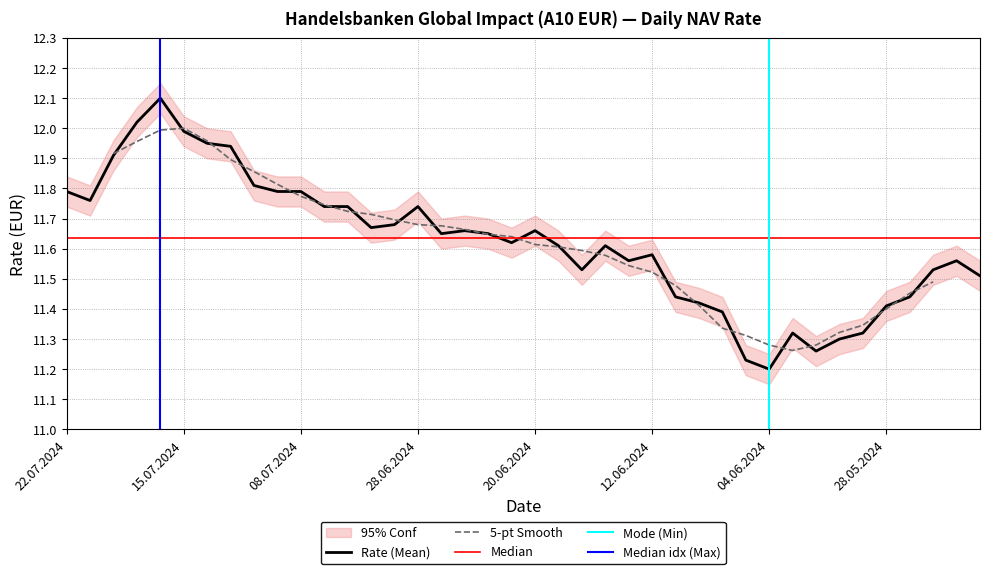

What position from the left is 05.06.2024?

30